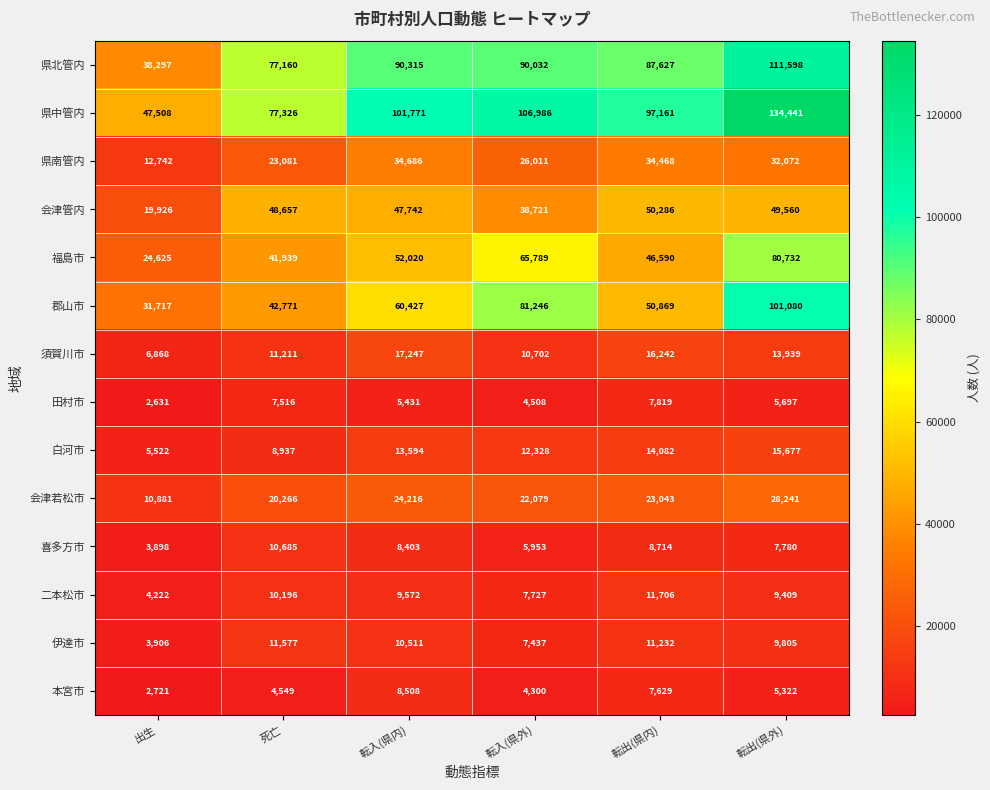

Rank the series at 転出(県外) from lowest to highest value.

本宮市, 田村市, 喜多方市, 二本松市, 伊達市, 須賀川市, 白河市, 会津若松市, 県南管内, 会津管内, 福島市, 郡山市, 県北管内, 県中管内